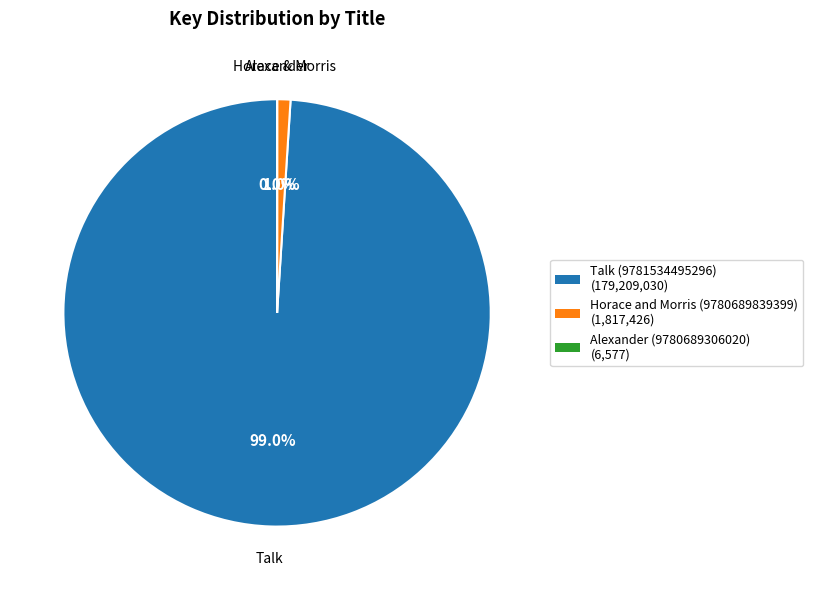

What percentage is NOT represented by Talk (9781534495296)?

1.0%